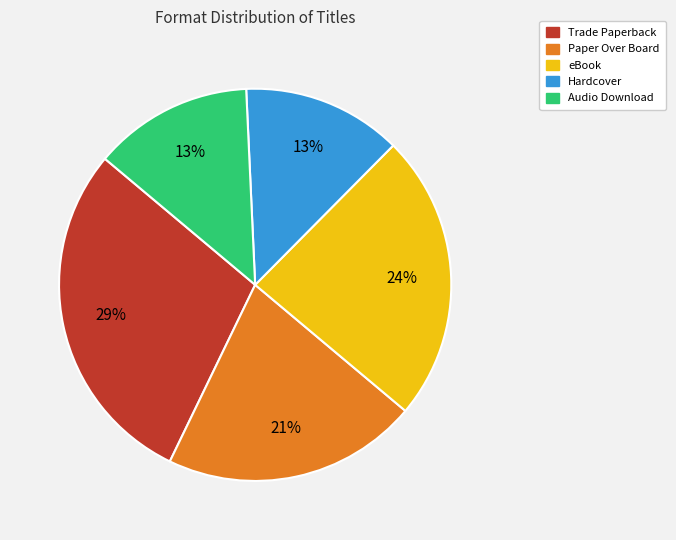

How many slices are in this pie chart?

5